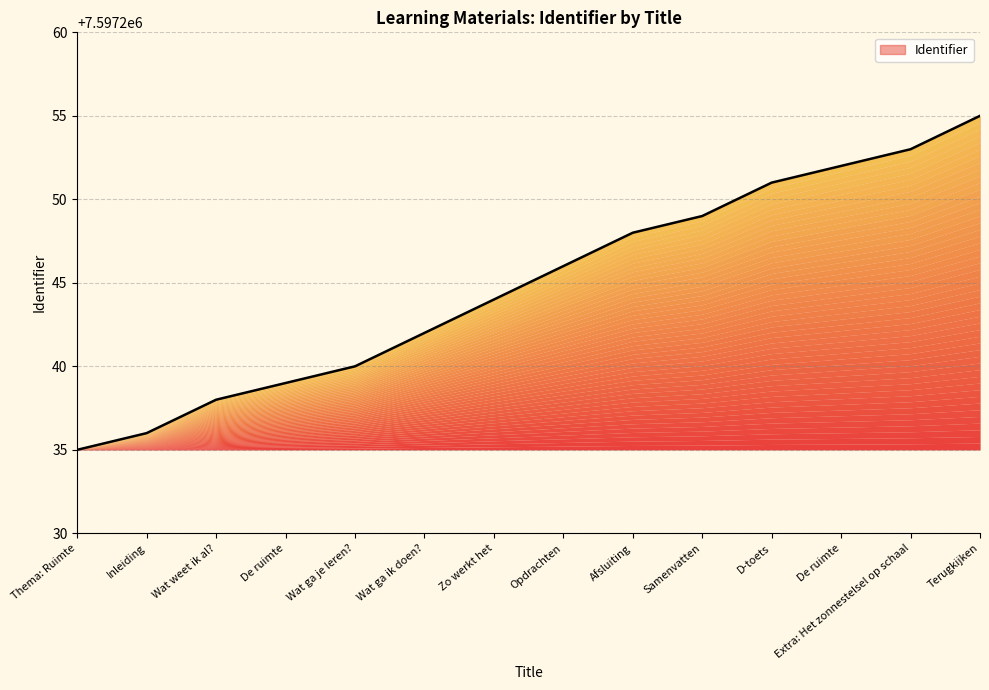

What is the difference between the values at Extra: Het zonnestelsel op schaal and Inleiding?

17